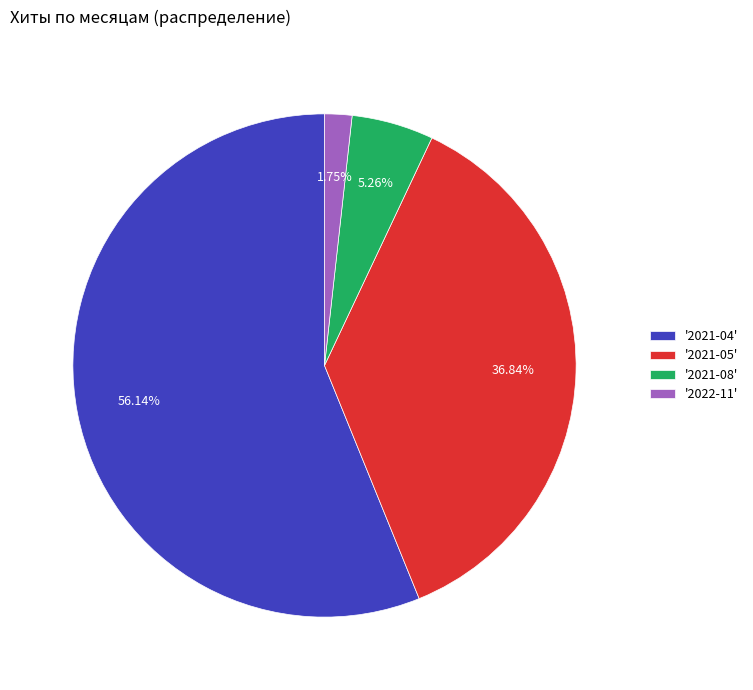

How many slices are in this pie chart?

4